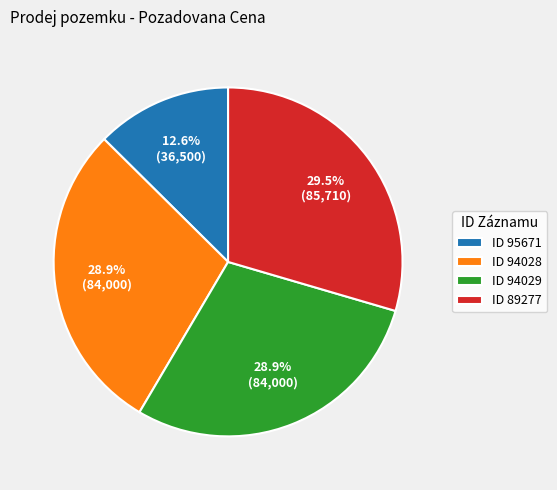

What is the ratio of the value at ID 89277 to the value at ID 94029?

1.0